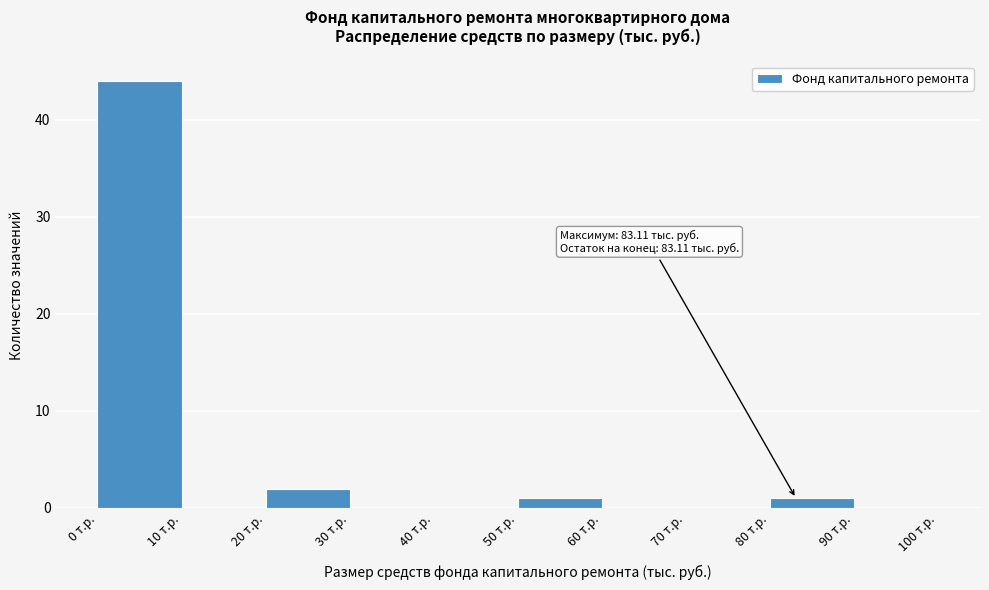

Over which range of the x-axis is the bar tallest?

0 to 10